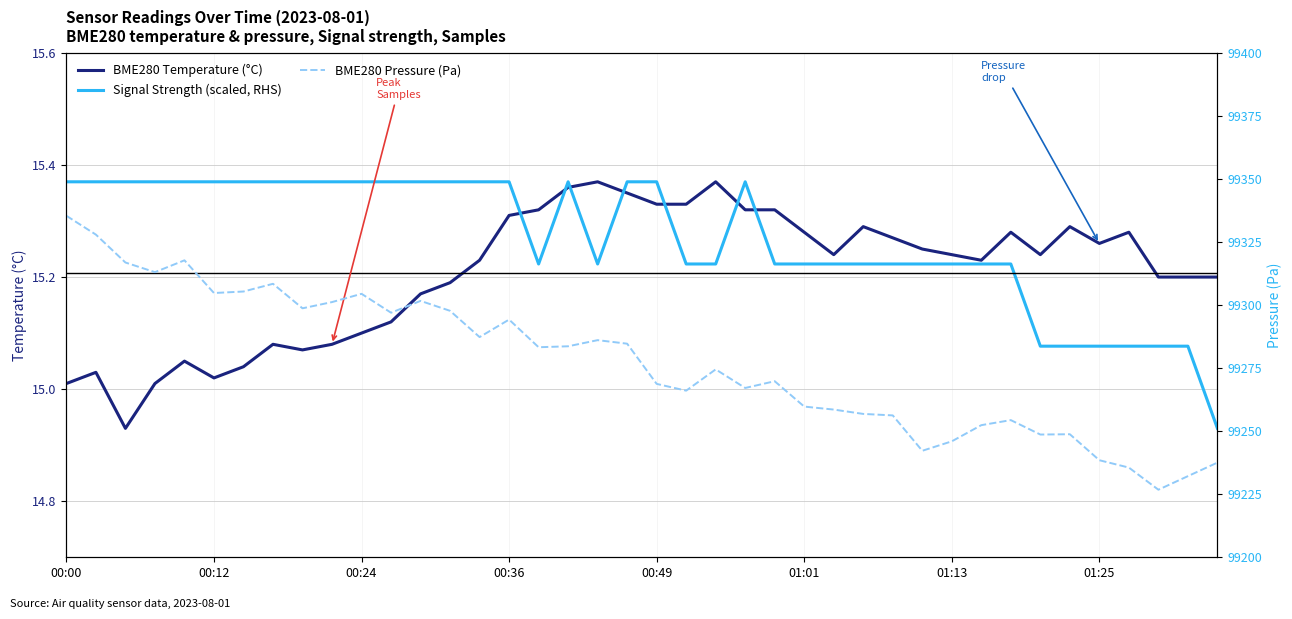

Where does the BME280 Pressure (Pa) series first go above 99283?

00:00